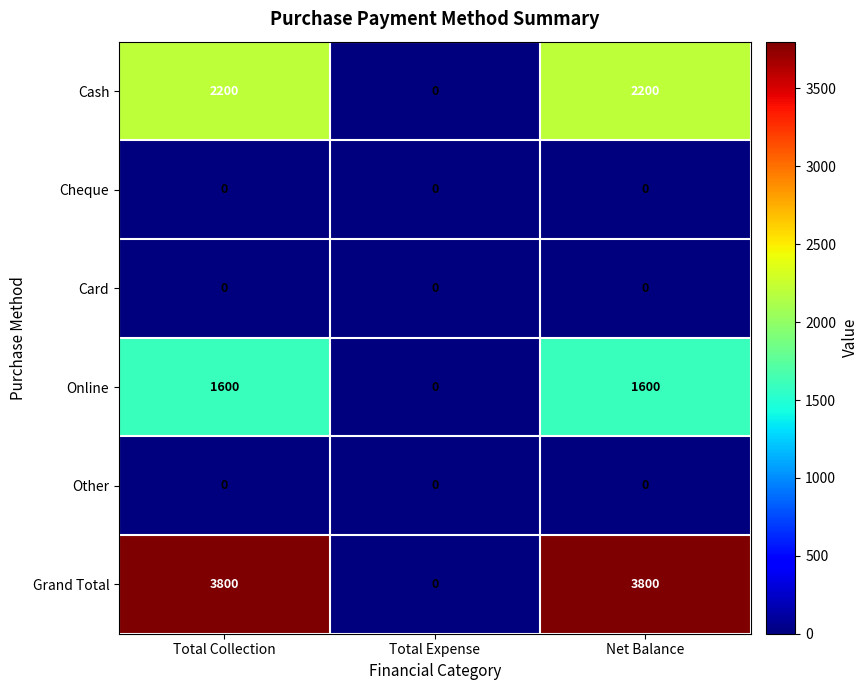

Which series has the largest total across all categories?

Grand Total